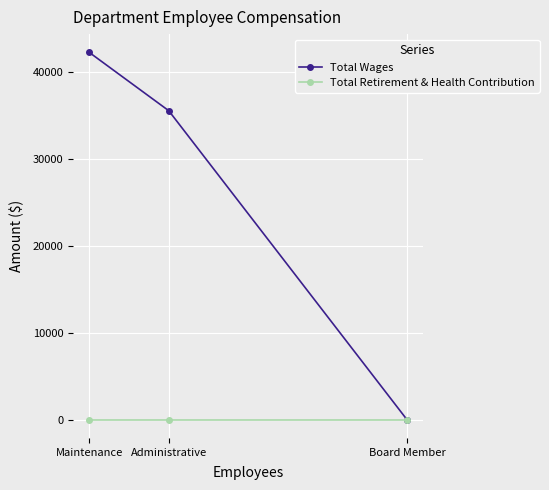

Is it true that Total Wages equals -26639 at Board Member?

False